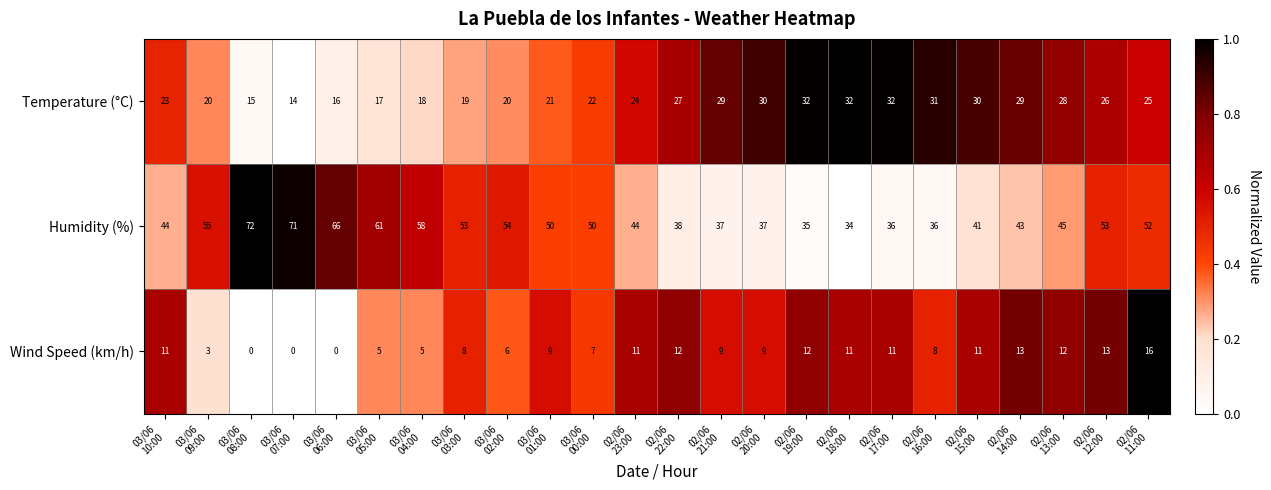

What is the difference between the second highest and minimum values in the Temperature (°C) series?

18